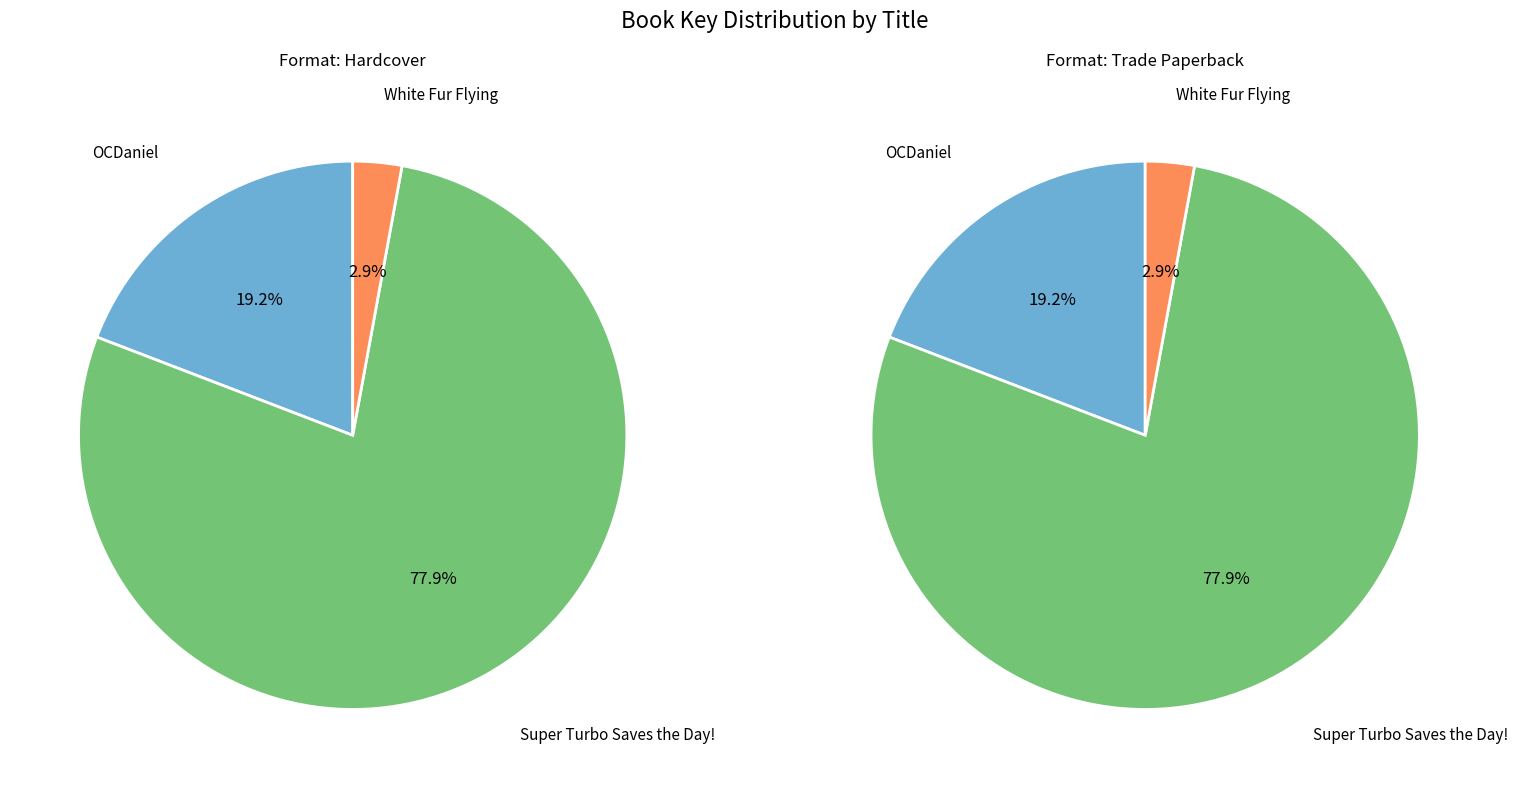

Which slice is the smallest?

White Fur Flying